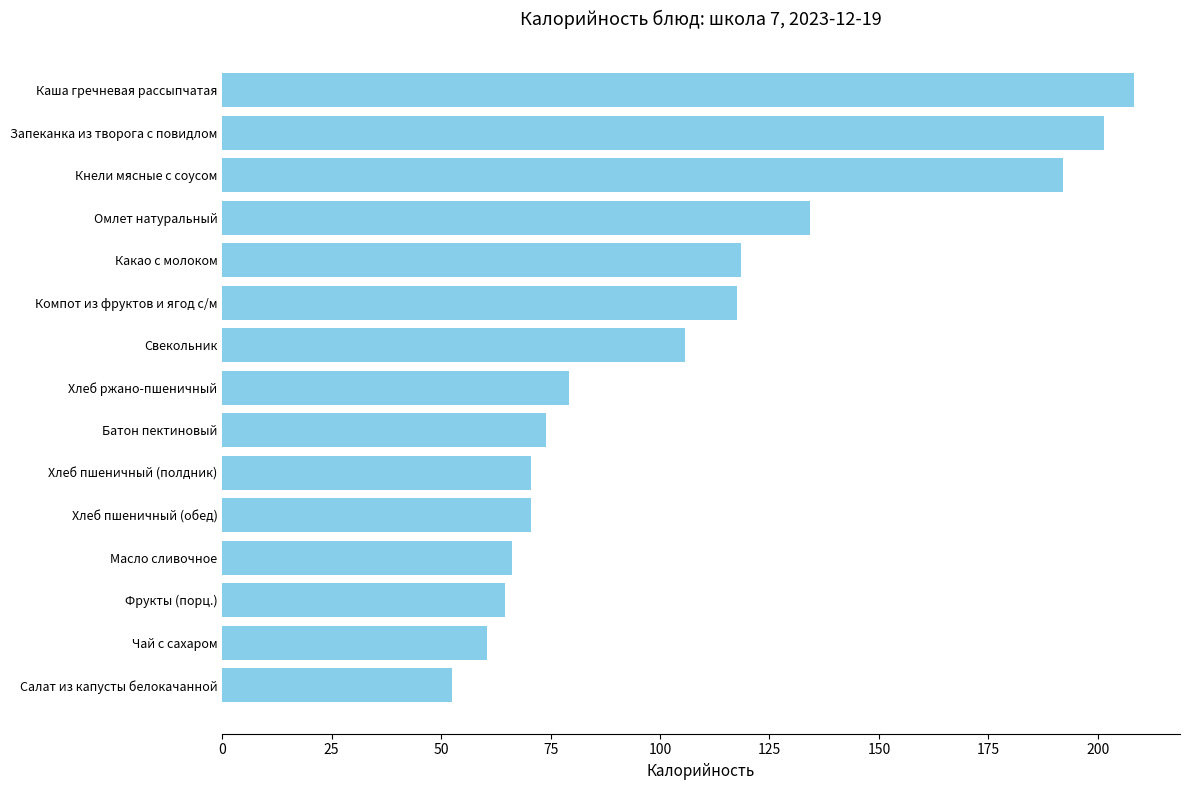

What is the difference between the maximum and minimum values?

155.9